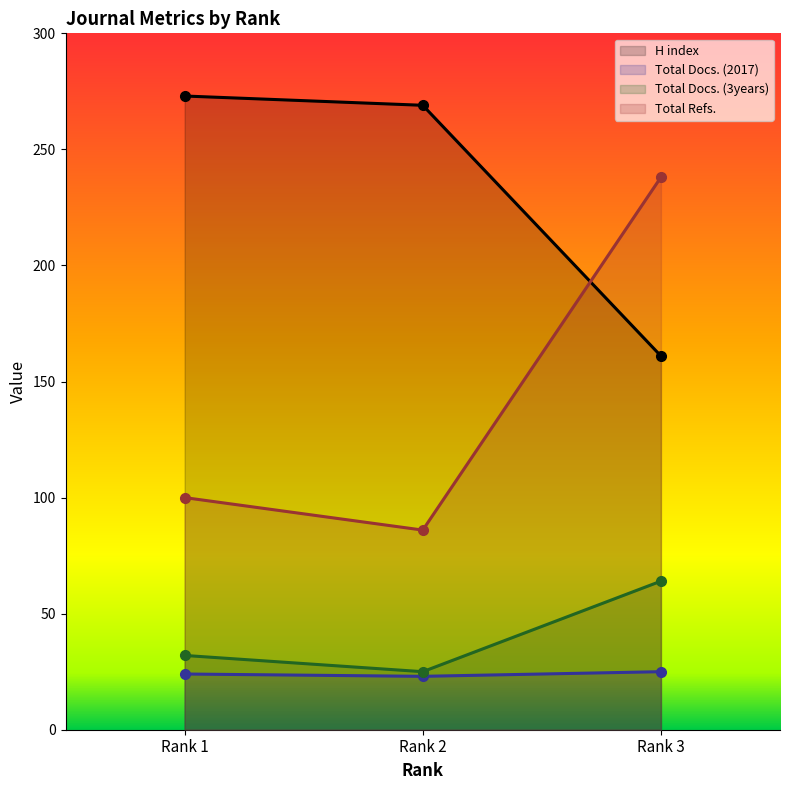

Reading right to left, what are all the values shown in this chart?

H index: 161	269	273
Total Docs. (2017): 25	23	24
Total Docs. (3years): 64	25	32
Total Refs.: 238	86	100